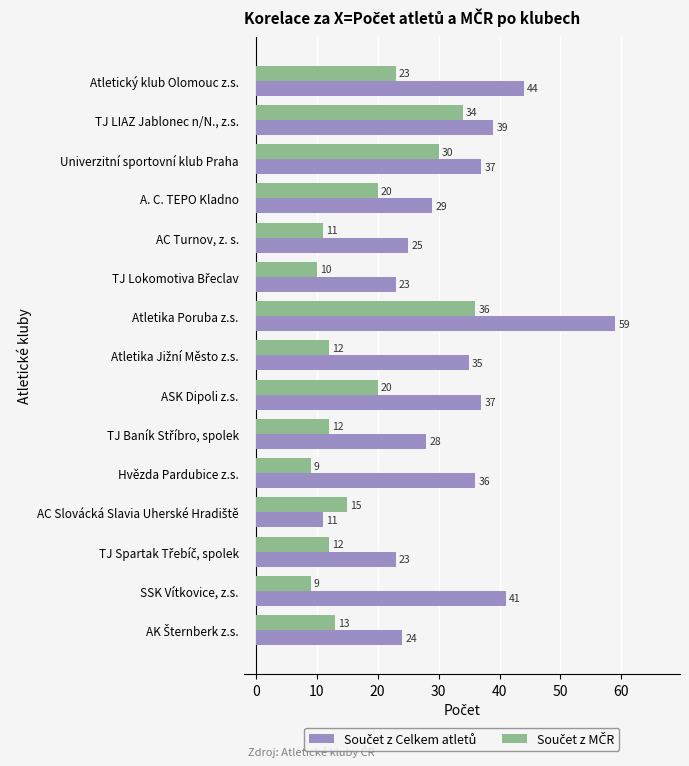

What is the maximum value shown in the chart?

59